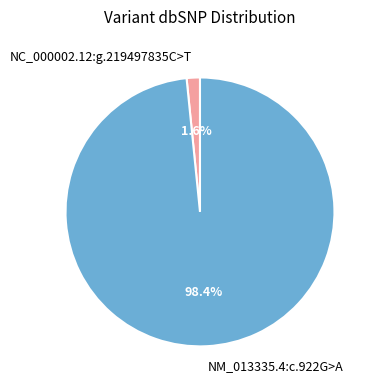

Which has a higher value, NC_000002.12:g.219497835C>T or NM_013335.4:c.922G>A?

NM_013335.4:c.922G>A